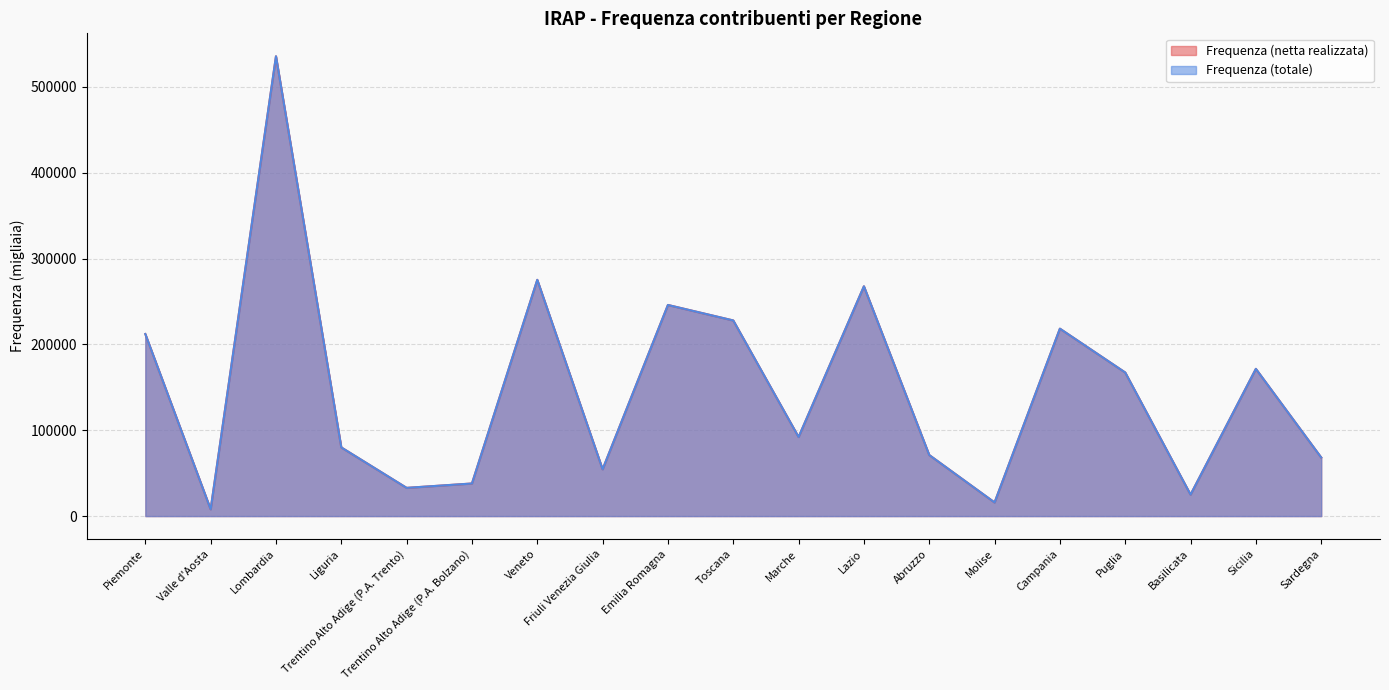

The value of Frequenza (totale) at Basilicata is 25016. True or false?

True